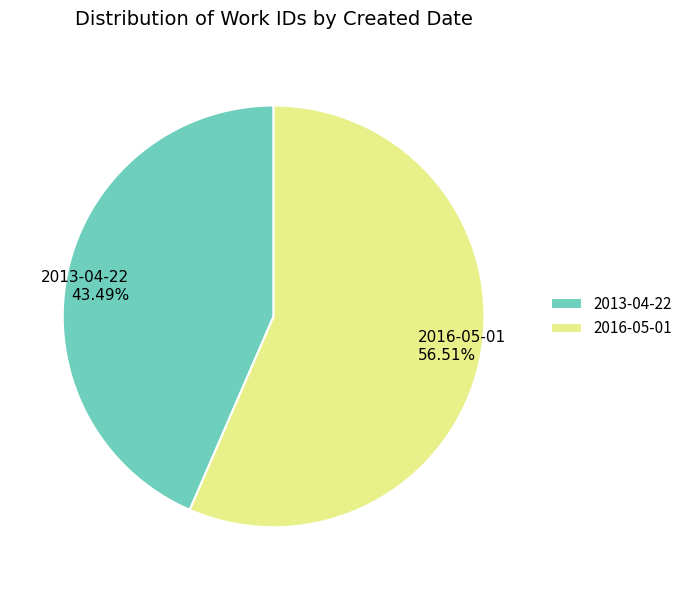

Which has a higher value, 2013-04-22 or 2016-05-01?

2016-05-01